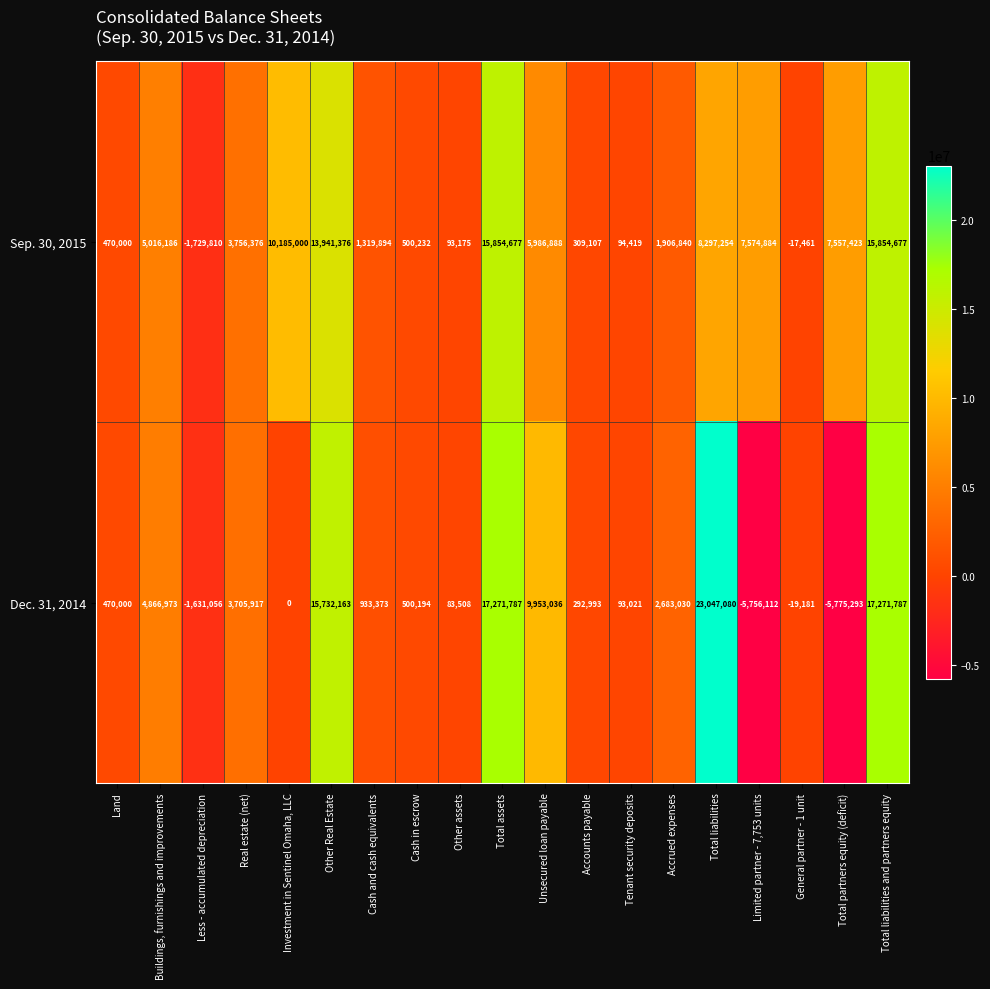

What is the approximate value of Dec. 31, 2014 at Total liabilities?

23047080